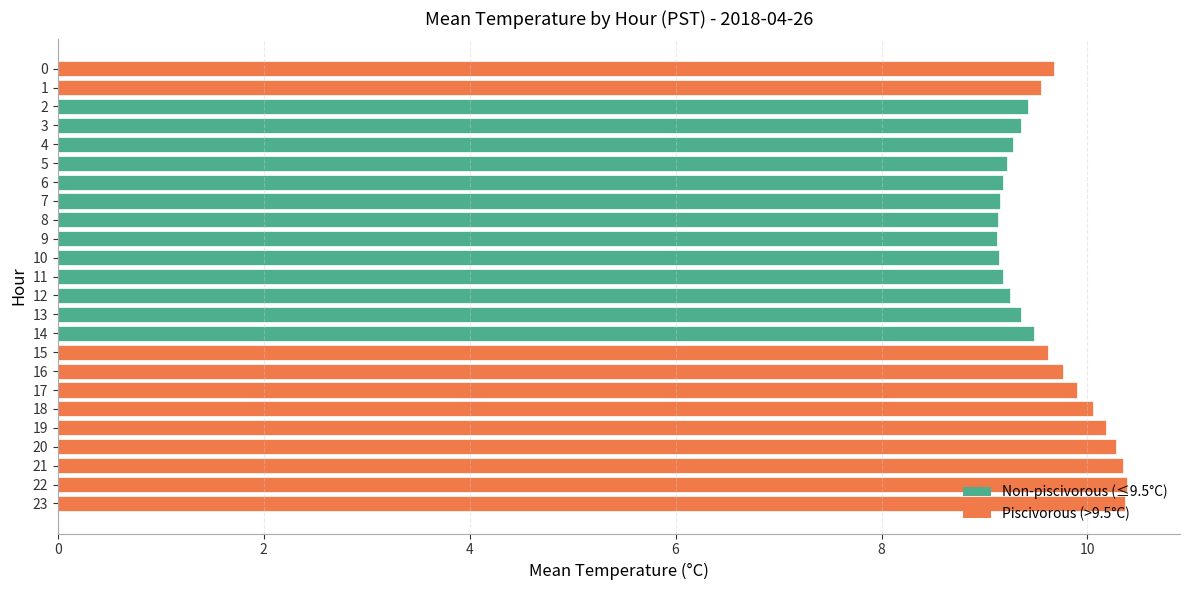

What is the difference between the maximum and minimum values?

1.3